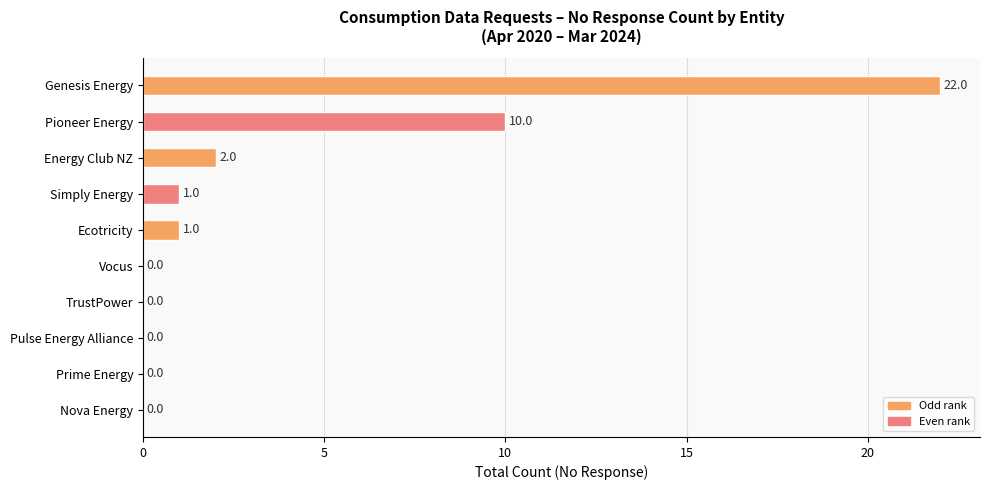

What is the average value?

4